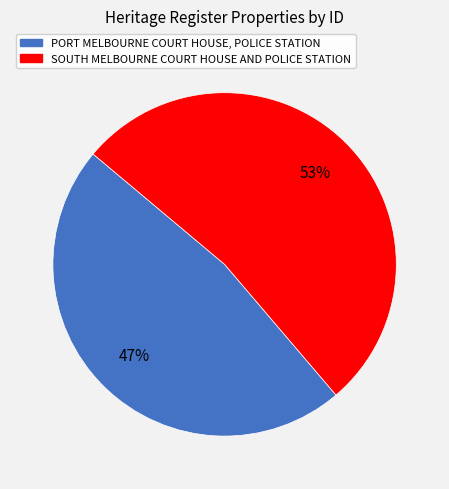

What is the largest slice in the pie chart?

SOUTH MELBOURNE COURT HOUSE AND POLICE STATION